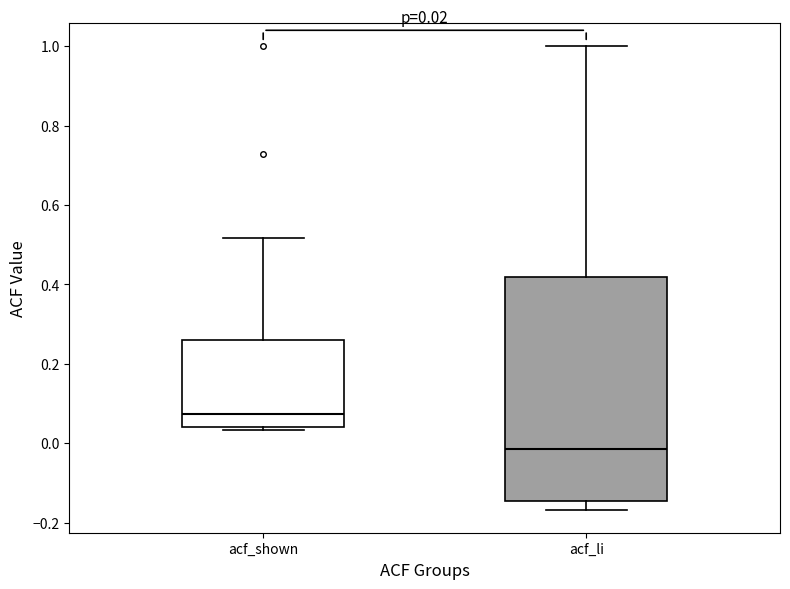

Which box is the tallest, from its lower edge to its upper edge?

acf_li